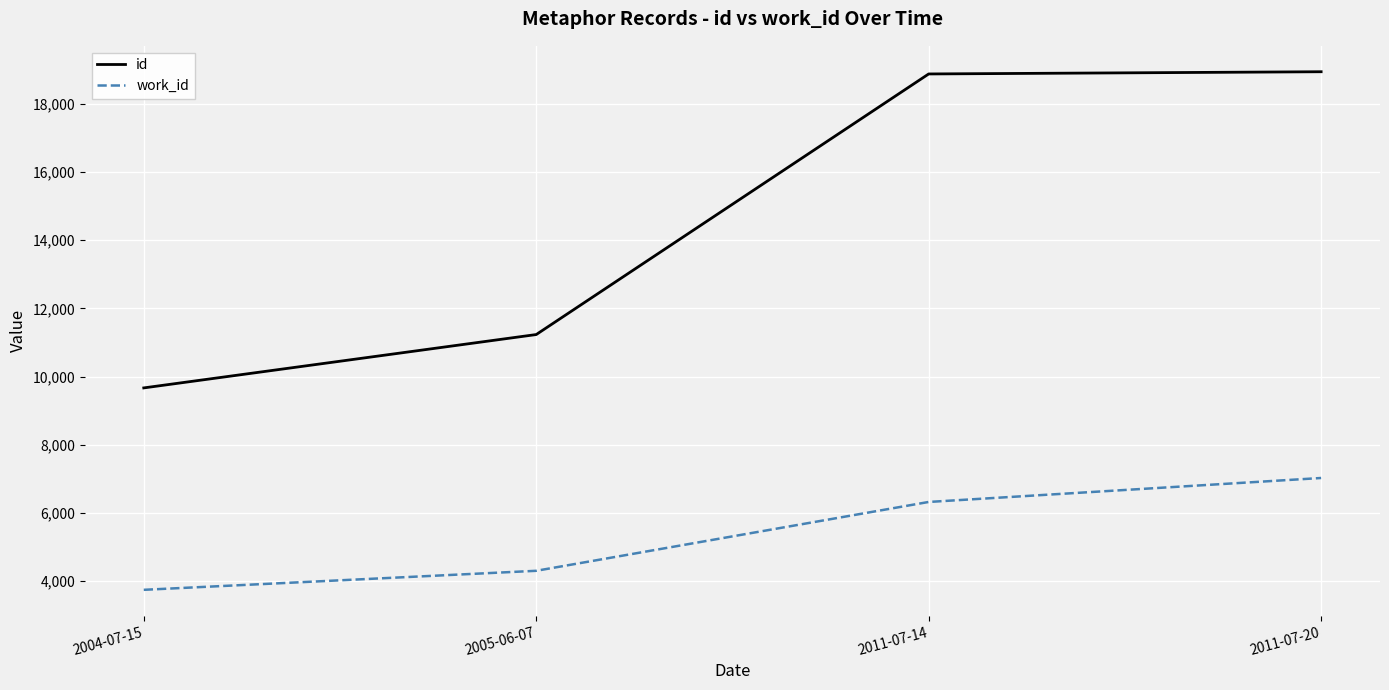

Rank the series by their maximum value, from lowest to highest.

work_id, id